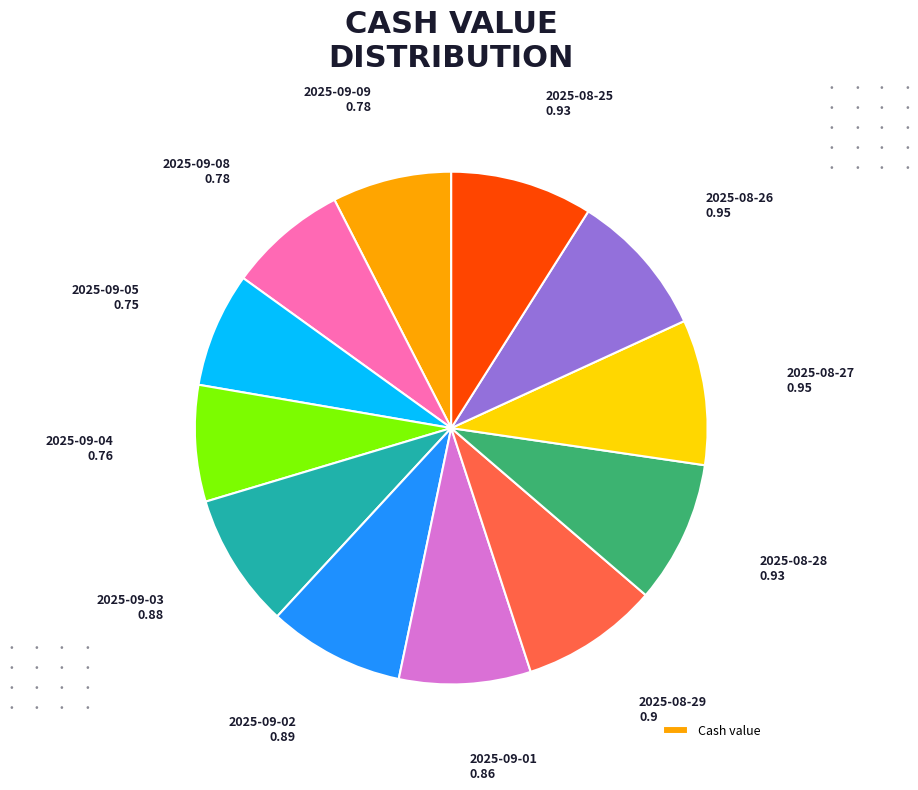

Count the number of slices in the pie.

12